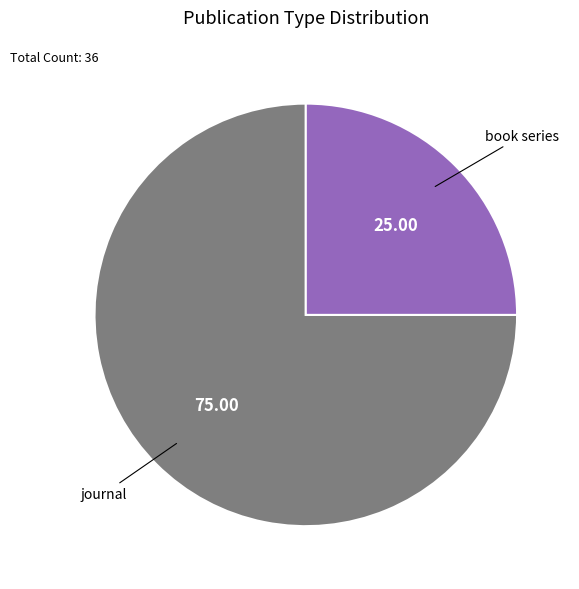

What is the smallest slice in the pie chart?

book series